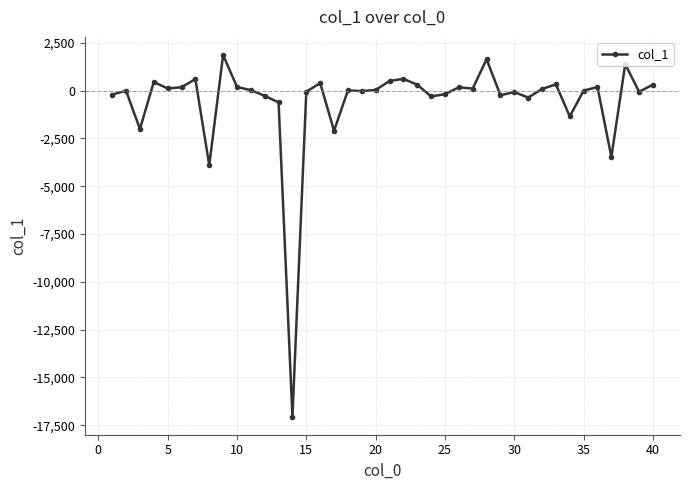

What is the maximum value shown in the chart?

1868